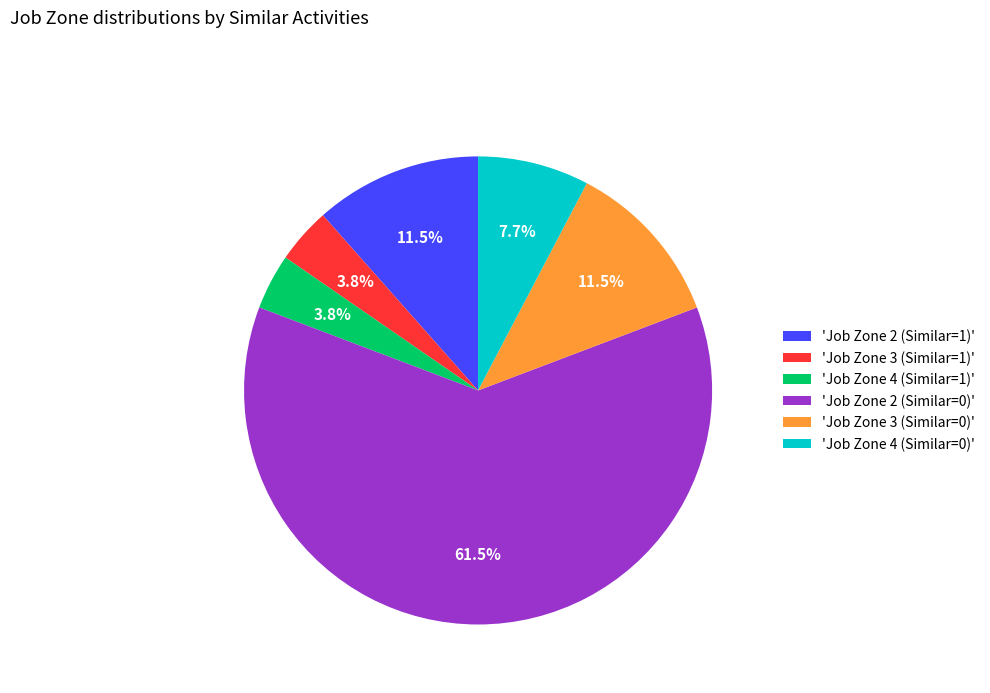

Combined, do 'Job Zone 2 (Similar=0)' and 'Job Zone 3 (Similar=1)' account for over 50%?

Yes